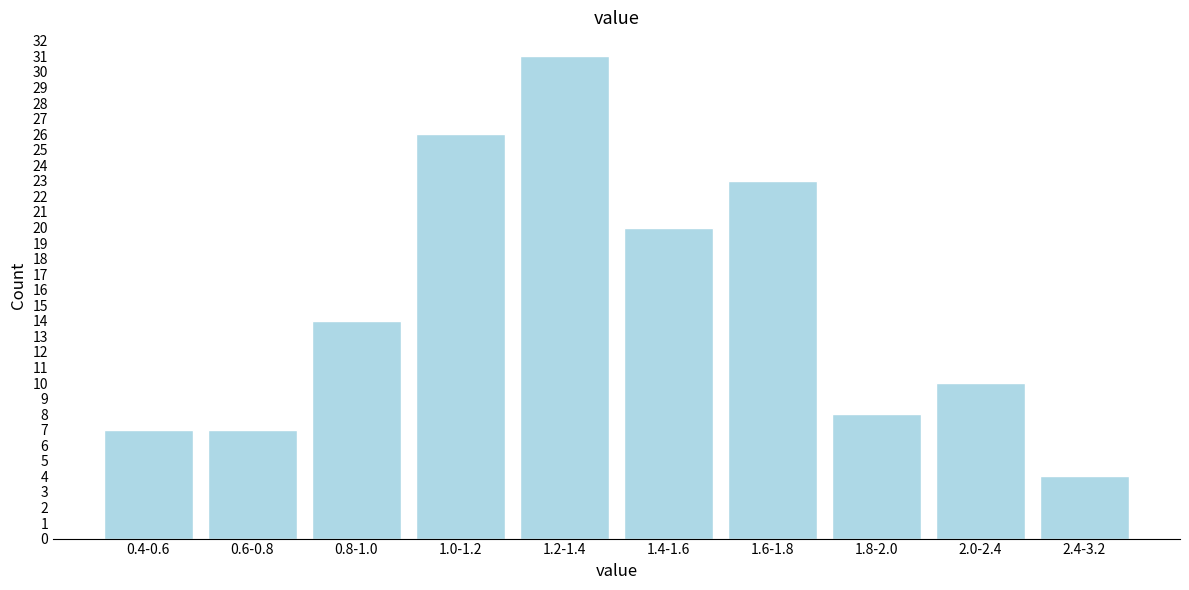

Reading left to right, extract all data points from this chart.

0.4-0.6=7	0.6-0.8=7	0.8-1.0=14	1.0-1.2=26	1.2-1.4=31	1.4-1.6=20	1.6-1.8=23	1.8-2.0=8	2.0-2.4=10	2.4-3.2=4